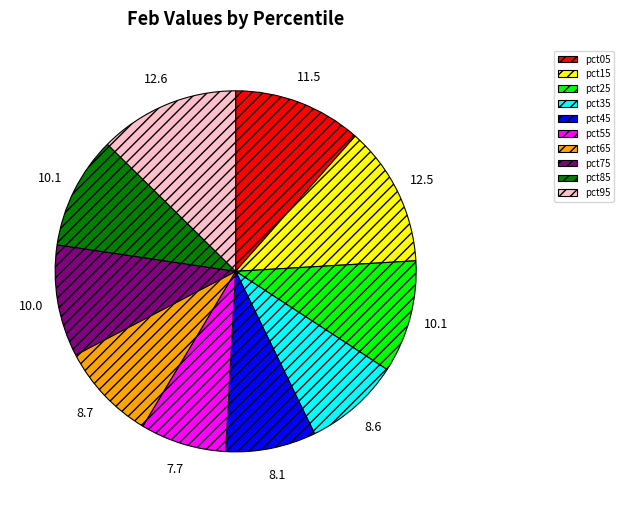

How many slices are in this pie chart?

10